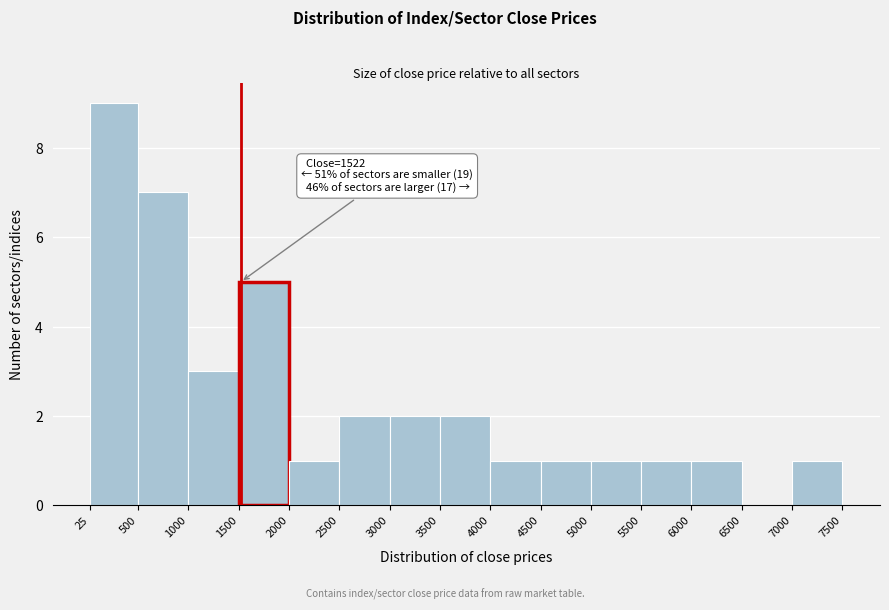

Over which range of the x-axis is the bar tallest?

25 to 500